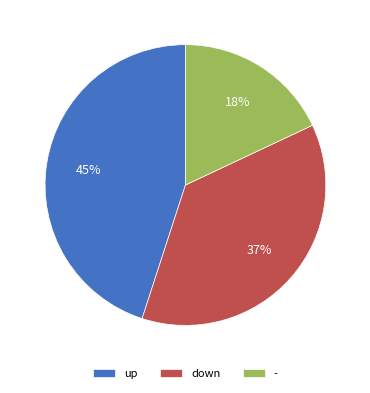

Which has a higher value, - or up?

up